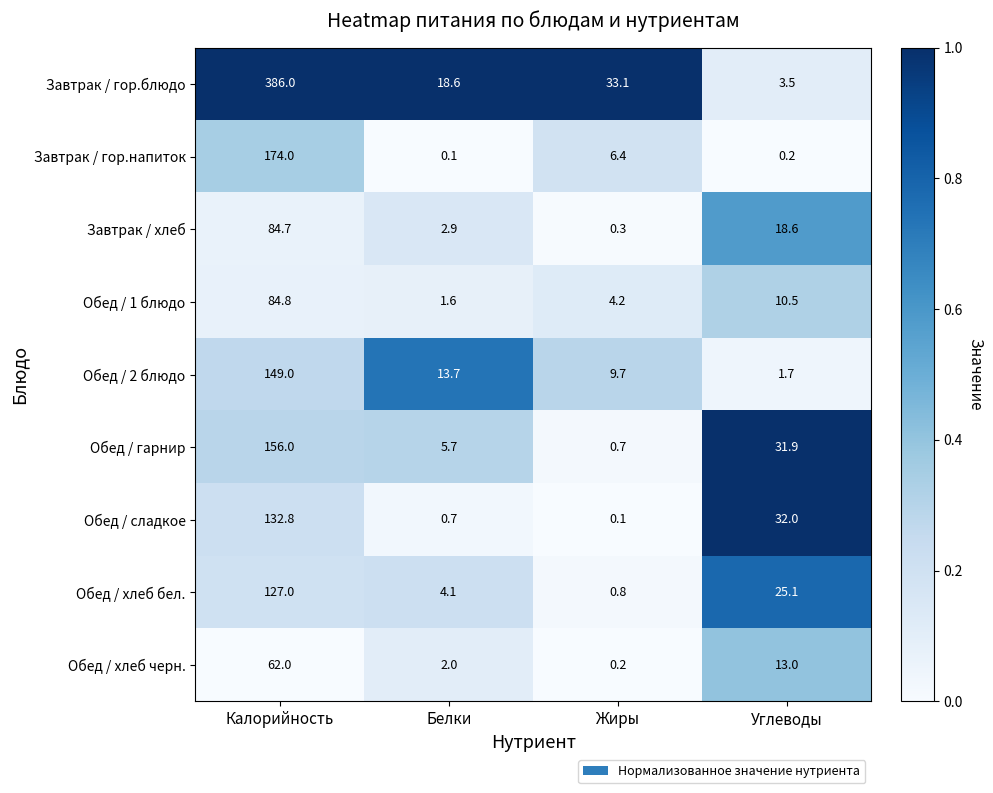

What is the difference between the maximum and minimum values in the Обед / 1 блюдо series?

83.2